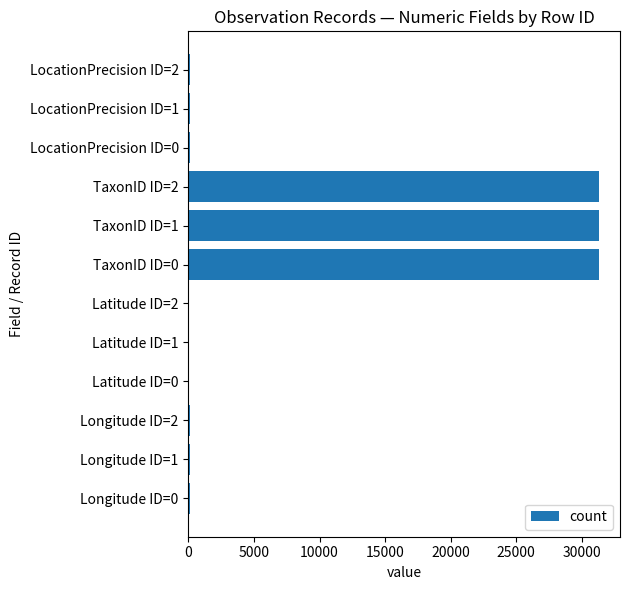

What is the sum of all values?

94829.1